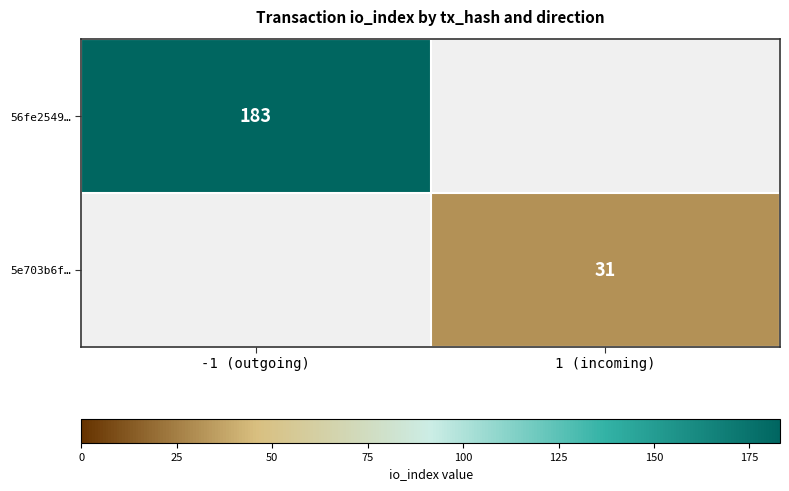

The 5e703b6f… series shows 31 at 1 (incoming). True or false?

True